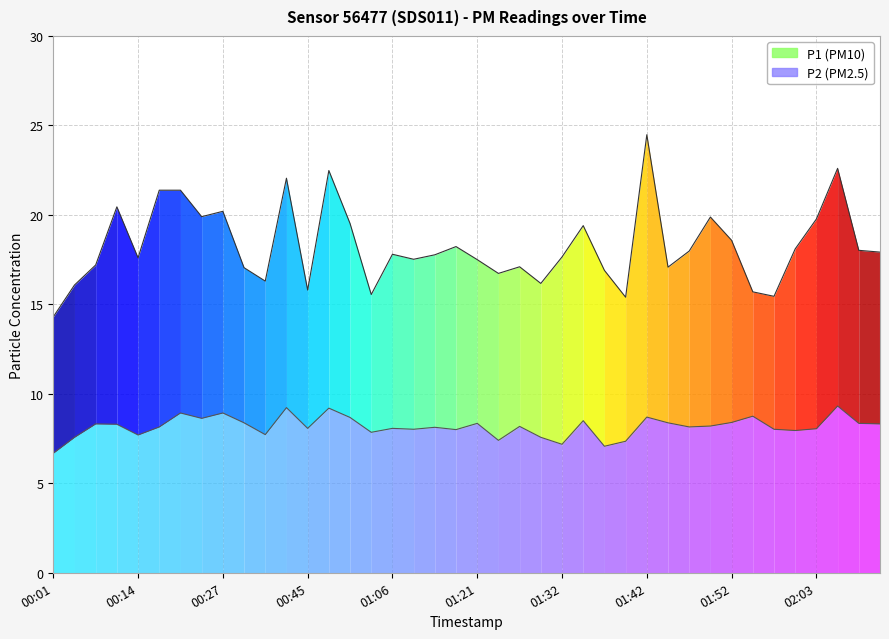

What is the maximum value for P1?

24.5